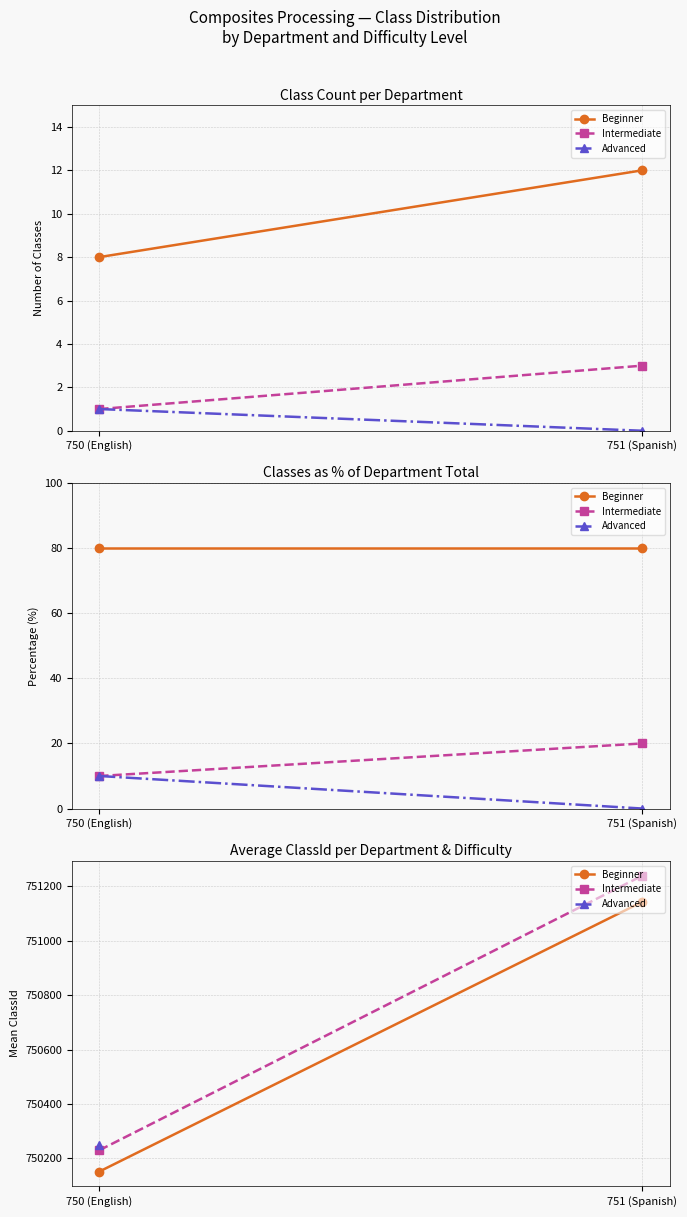

At how many categories does at least one series exceed 750809?

1